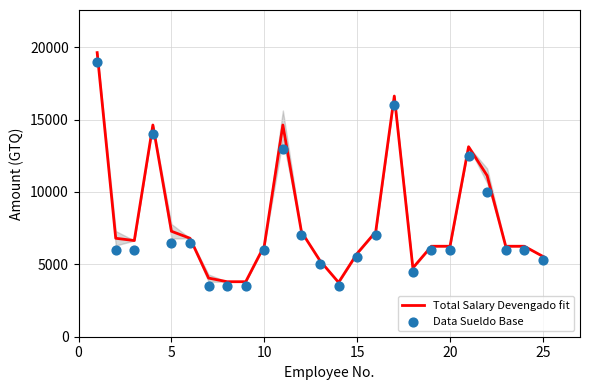

Is the value of Total Salary Devengado fit at 10 greater than the value of Data Sueldo Base at 23?

Yes